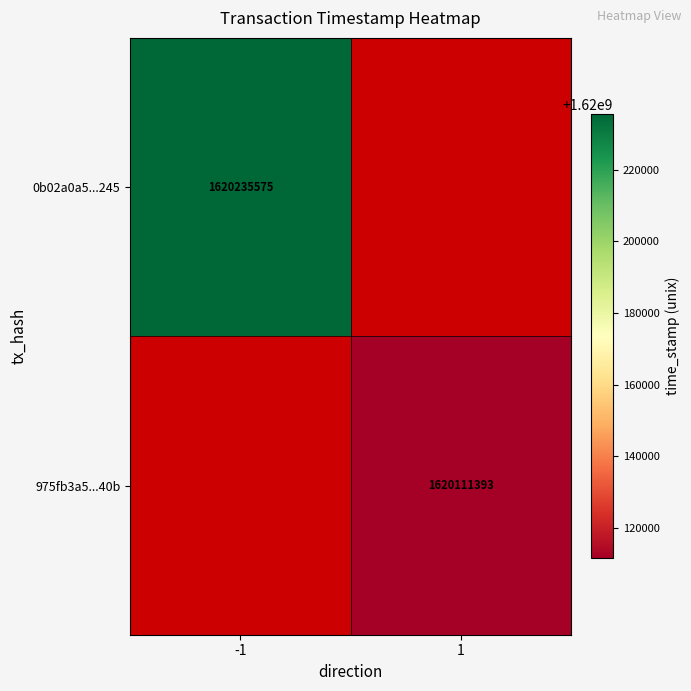

At how many categories does at least one series exceed 1620141053?

1